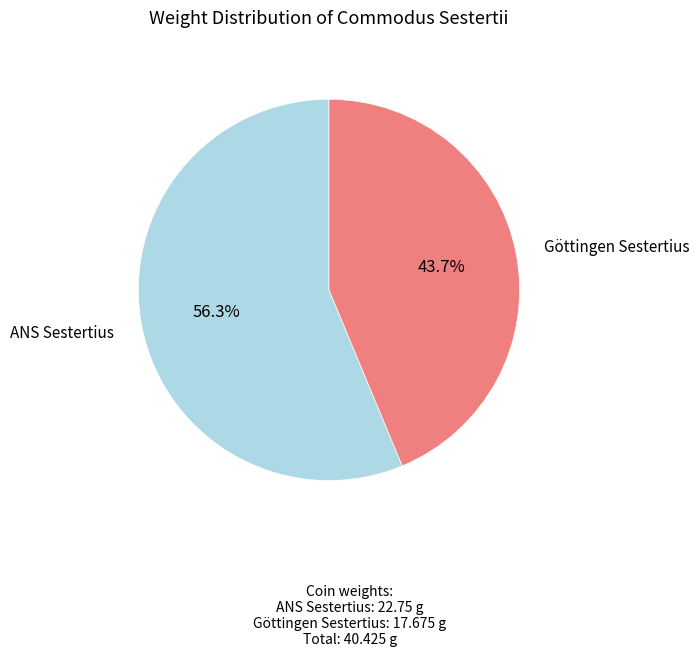

Is there a majority slice in this chart?

Yes